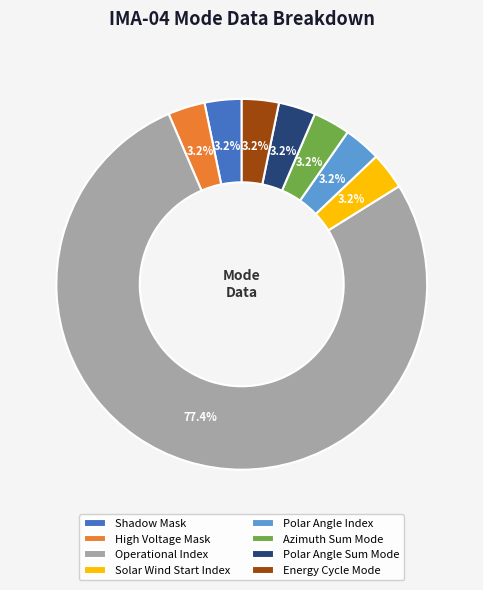

How many slices are in this pie chart?

8